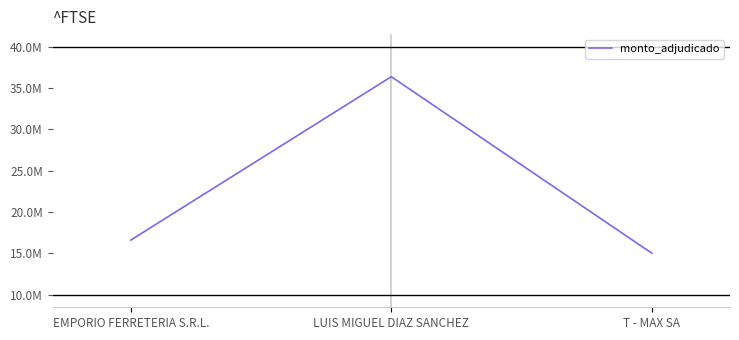

Does the chart display data point markers on the line(s)?

No